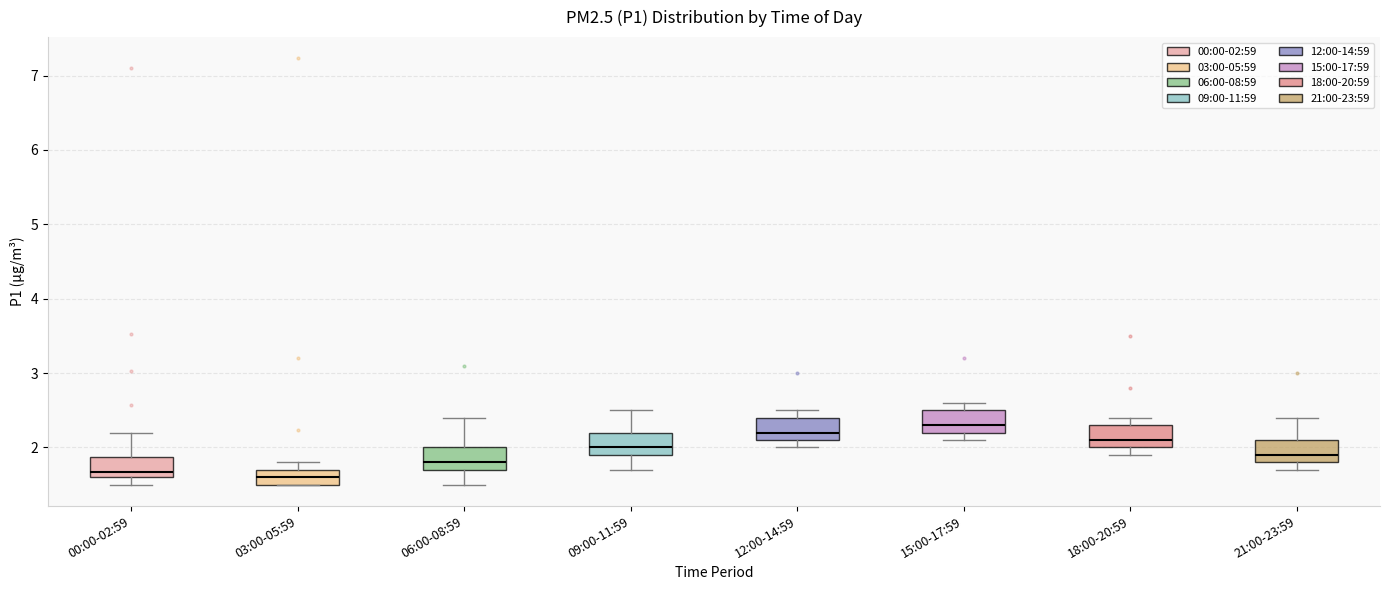

Reading left to right, read every box against the y-axis: the position of its median line, the range the box covers, and the ends of its whiskers. The values are not printed on the chart, so give them approximately, as read against the axis.

00:00-02:59: median 1.7, box 1.6 to 1.9, whiskers 1.5 to 2.2
03:00-05:59: median 1.6, box 1.5 to 1.7, whiskers 1.5 to 1.8
06:00-08:59: median 1.8, box 1.7 to 2.0, whiskers 1.5 to 2.4
09:00-11:59: median 2.0, box 1.9 to 2.2, whiskers 1.7 to 2.5
12:00-14:59: median 2.2, box 2.1 to 2.4, whiskers 2.0 to 2.5
15:00-17:59: median 2.3, box 2.2 to 2.5, whiskers 2.1 to 2.6
18:00-20:59: median 2.1, box 2.0 to 2.3, whiskers 1.9 to 2.4
21:00-23:59: median 1.9, box 1.8 to 2.1, whiskers 1.7 to 2.4